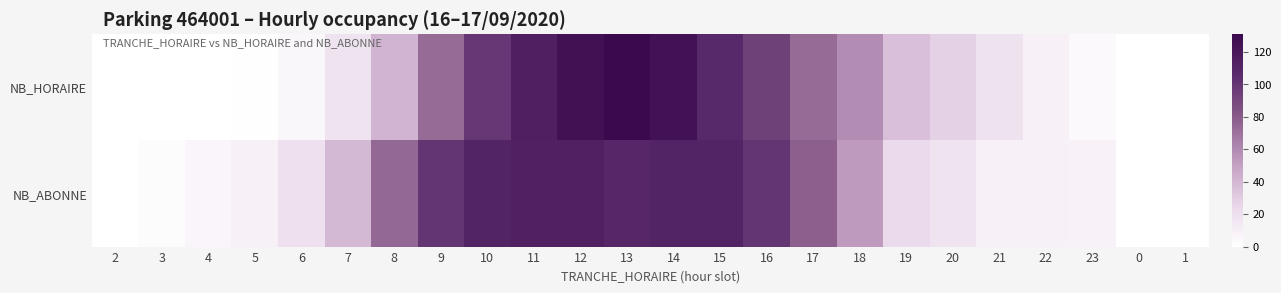

What is the total value across all series at 15?

219